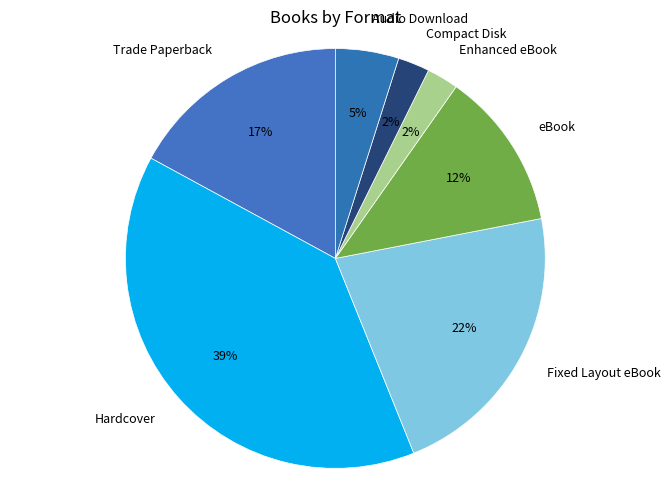

How many slices are in this pie chart?

7